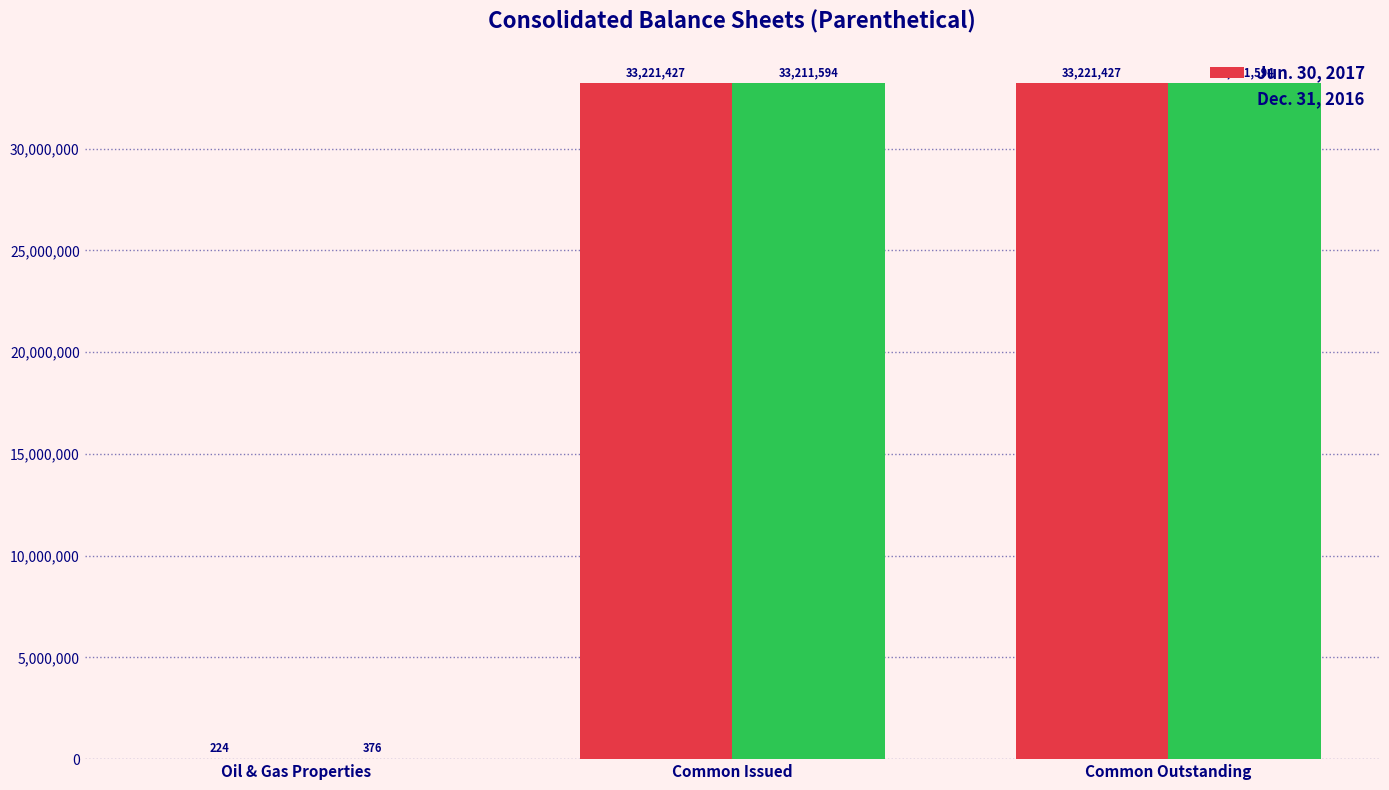

The Dec. 31, 2016 series shows 51032343.4 at Common Outstanding. True or false?

False